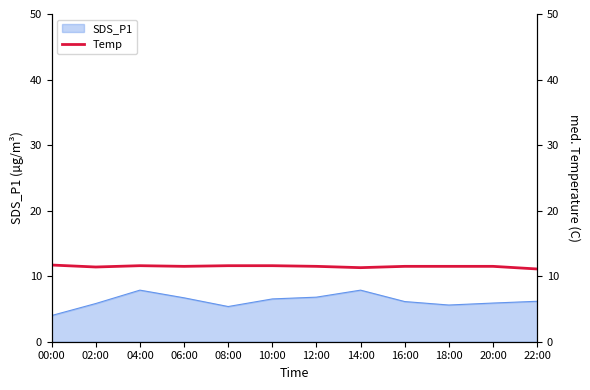

What is the greatest value displayed?

11.7